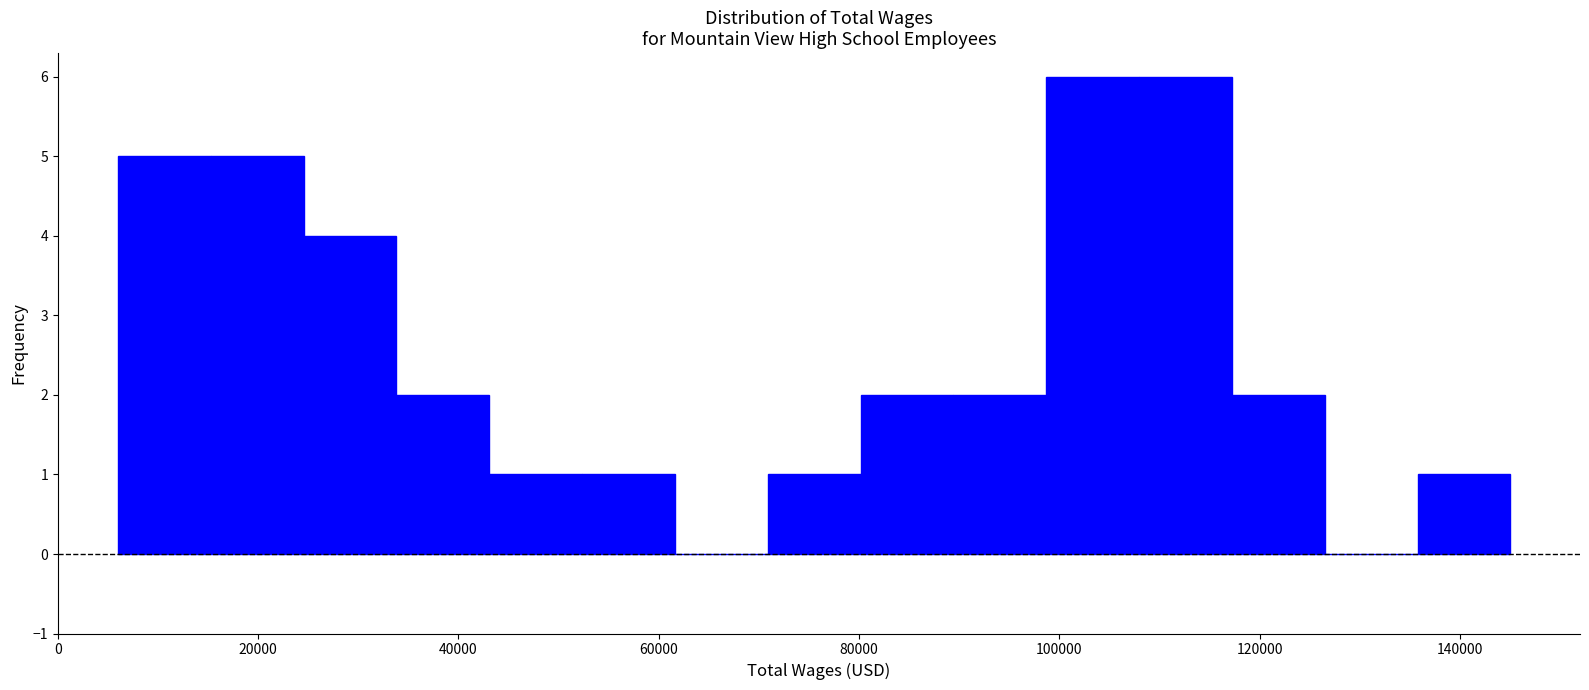

What is the height of the bar covering 136000 to 146000 on the x-axis? Neither the bar edges nor the heights are printed on the chart, so give them approximately, as read against the axes.

1